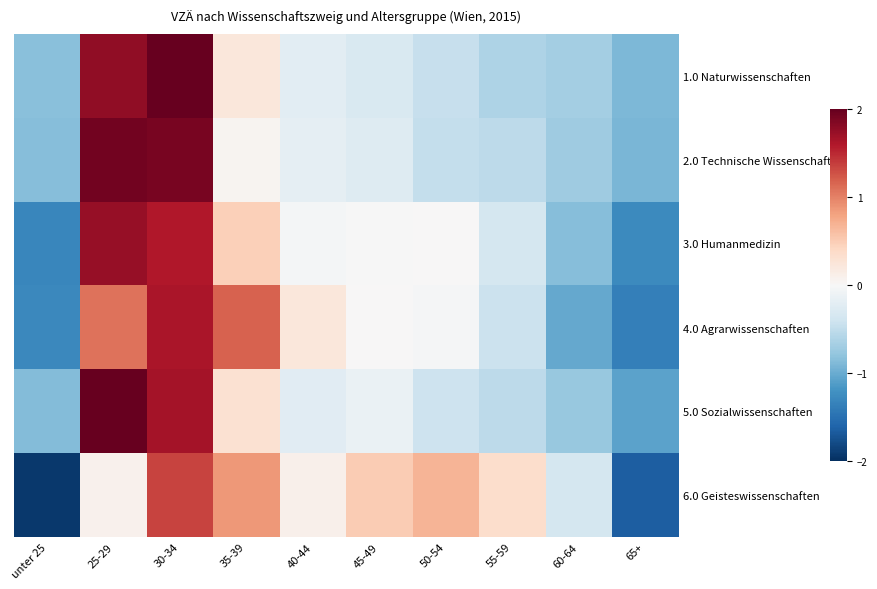

Rank the series at 30-34 from highest to lowest value.

1.0 Naturwissenschaften, 2.0 Technische Wissenschaften, 5.0 Sozialwissenschaften, 4.0 Agrarwissenschaften, 3.0 Humanmedizin, 6.0 Geisteswissenschaften